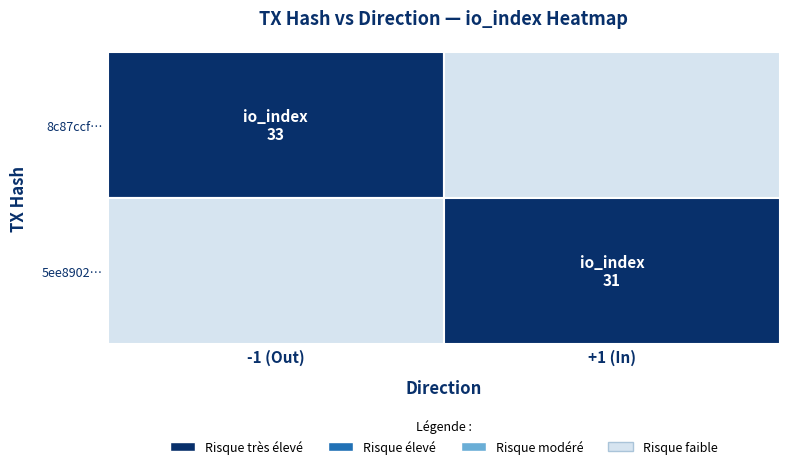

Reading left to right, extract all data points from this chart.

8c87ccf…: direction=-1	io_index=33
5ee8902…: direction=1	io_index=31